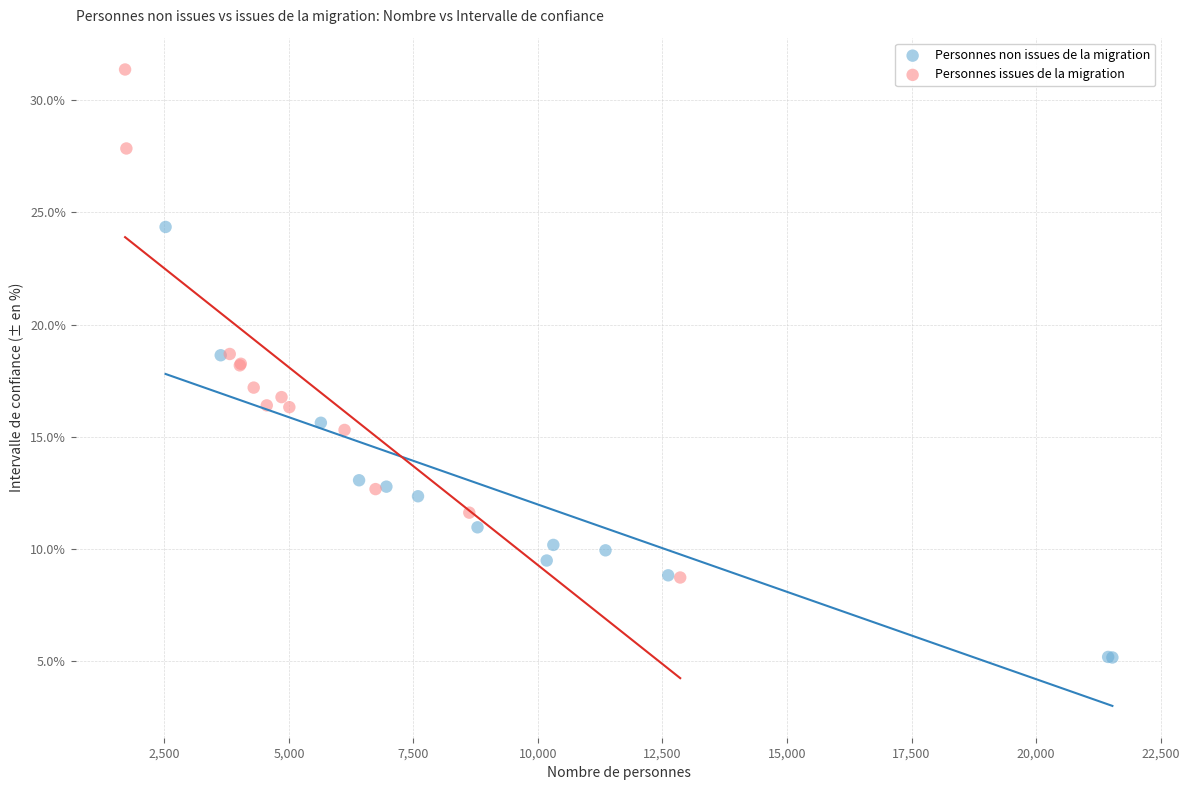

Which series has the largest Y range (max minus min)?

Personnes issues de la migration